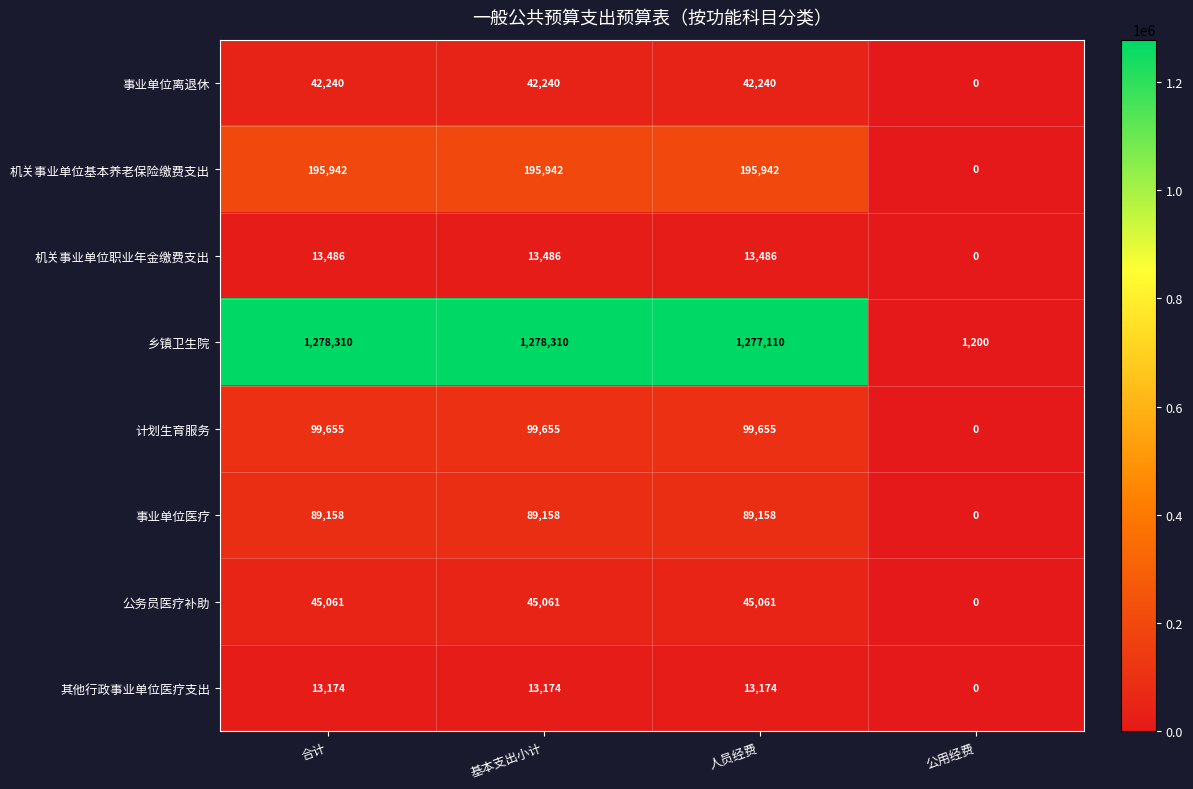

At how many categories does at least one series exceed 947482?

3